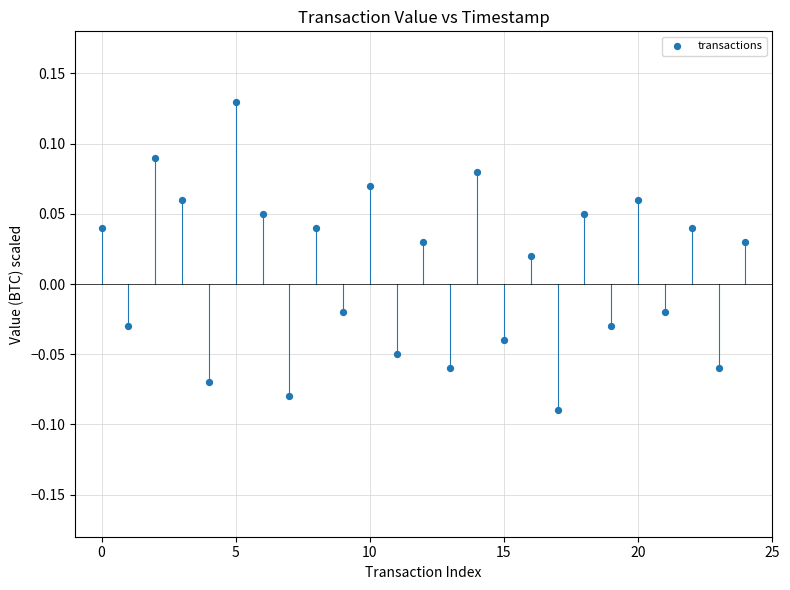

How many data points are displayed?

25